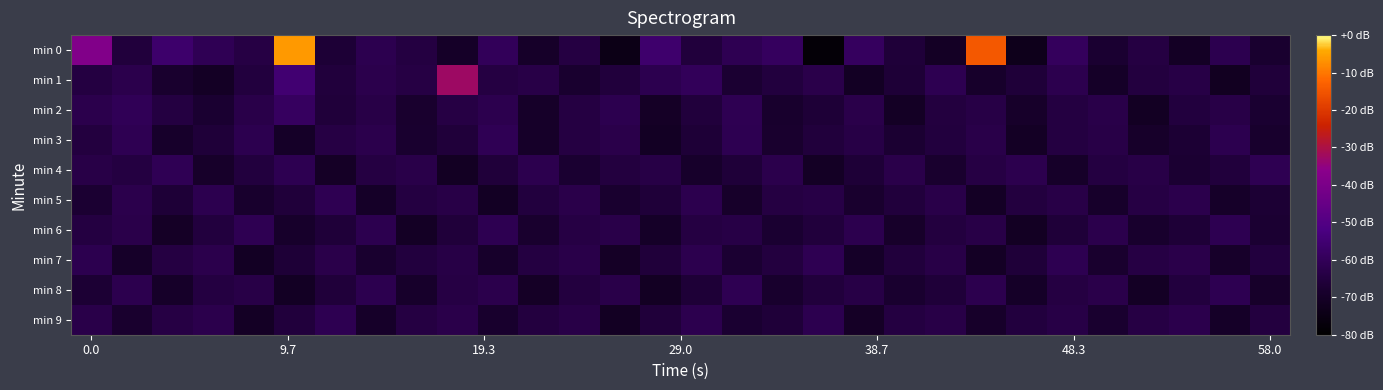

How many categories are shown in the chart?

30